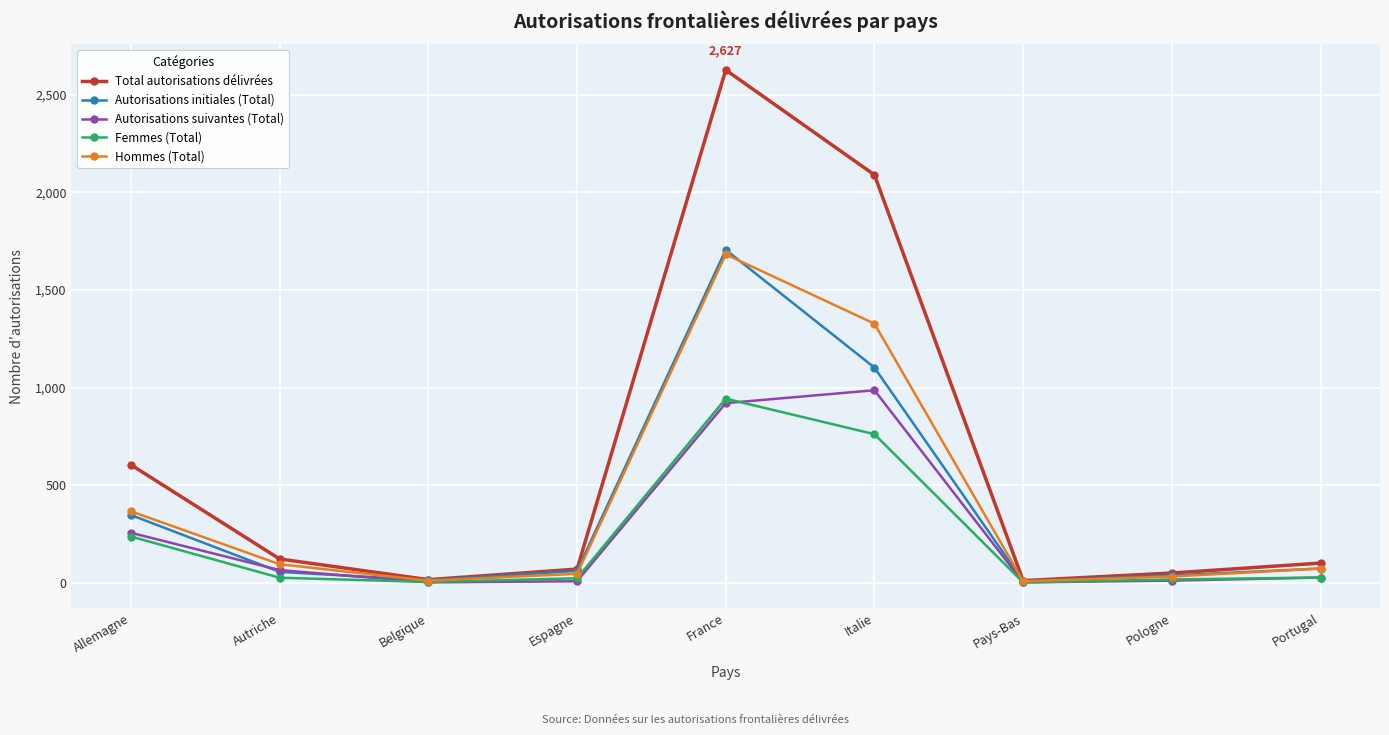

Is it true that Femmes (Total) equals 762 at Italie?

True